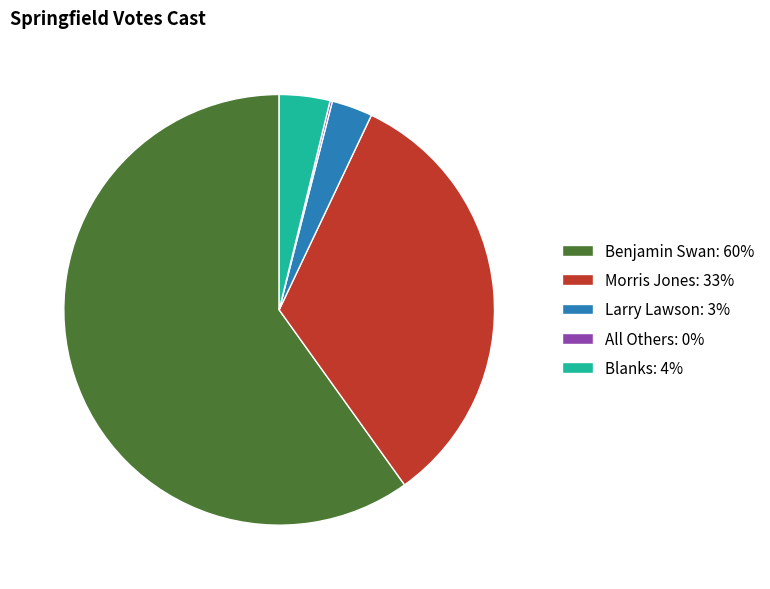

Combined, do Larry Lawson: 3% and Benjamin Swan: 60% account for over 50%?

Yes